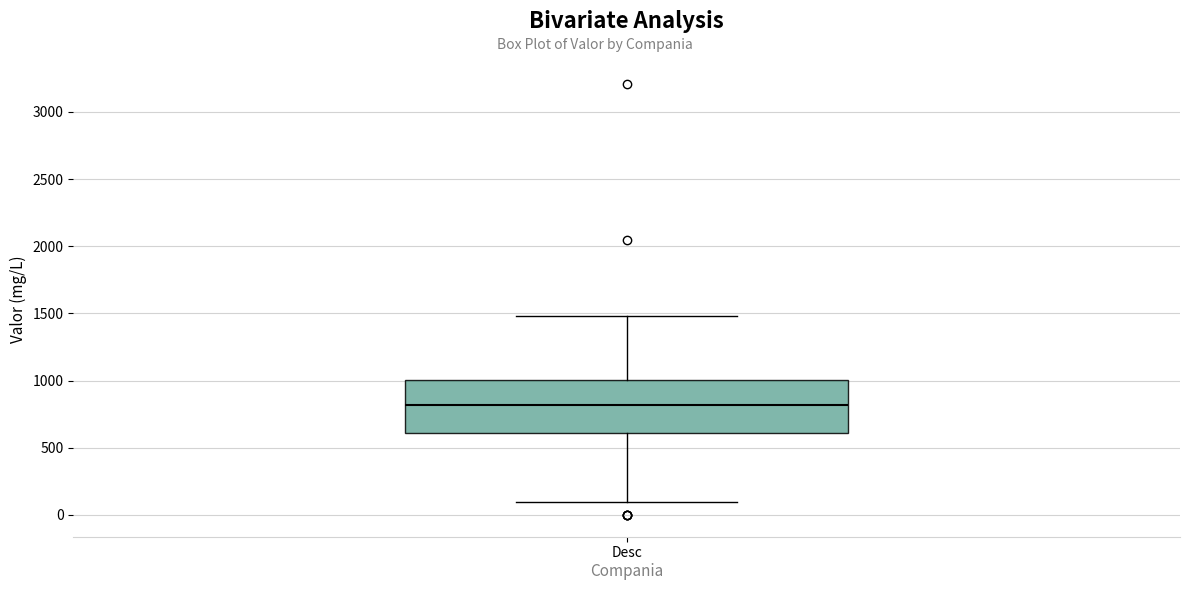

Where is the upper edge of the box for Desc on the y-axis? The values are not printed on the chart, so give them approximately, as read against the axis.

1000